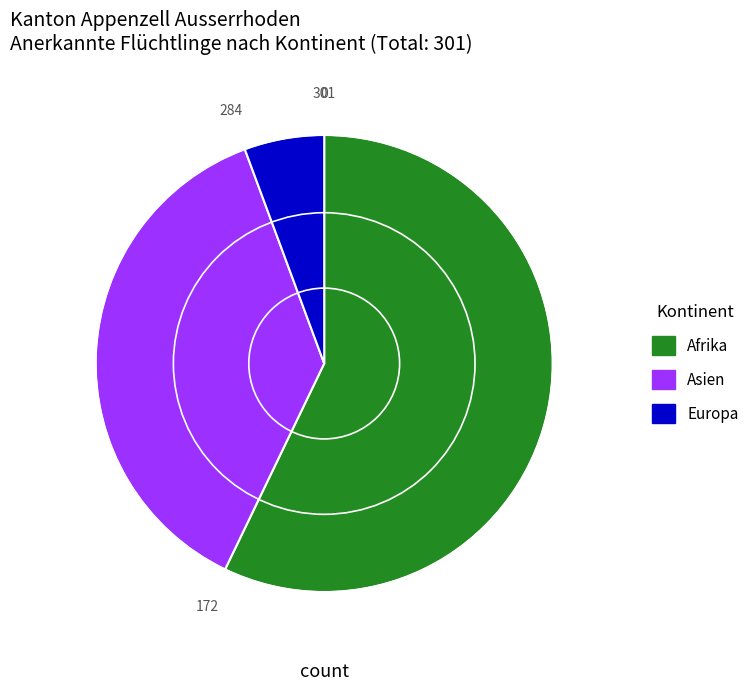

Between Asien and Afrika, which is larger?

Afrika